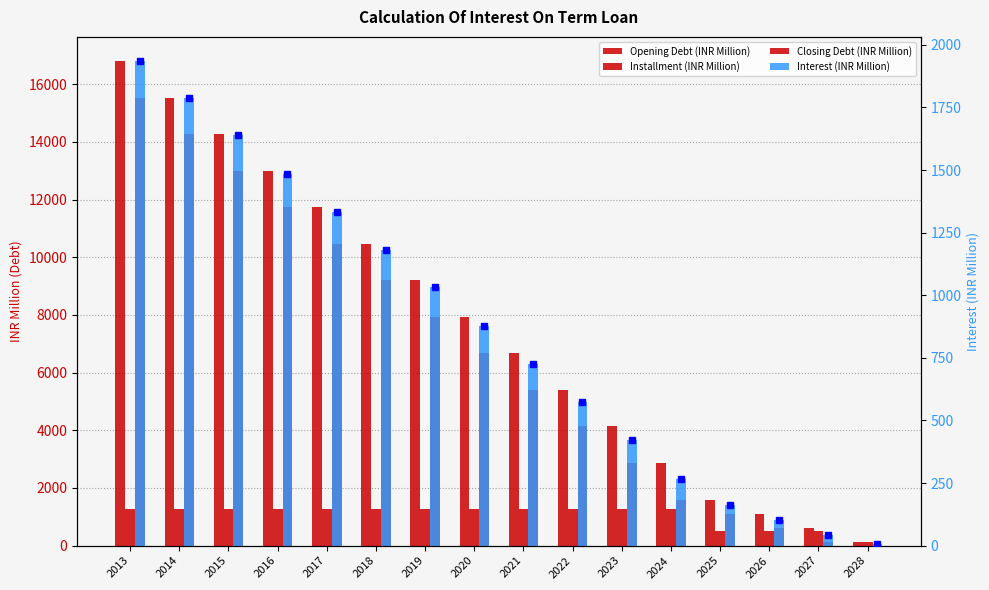

Reading right to left, what are all the values shown in this chart?

Opening Debt (INR Million): 120.8	612.9	1105.0	1597.1	2864.3	4131.5	5398.7	6665.9	7933.1	9200.3	10467.5	11734.7	13001.9	14269.1	15536.3	16800.0
Installment (INR Million): 120.8	492.1	492.1	492.1	1267.2	1267.2	1267.2	1267.2	1267.2	1267.2	1267.2	1267.2	1267.2	1267.2	1267.2	1263.7
Closing Debt (INR Million): 0.0	120.8	612.9	1105.0	1597.1	2864.3	4131.5	5398.7	6665.9	7933.1	9200.3	10467.5	11734.7	13001.9	14269.1	15536.3
Interest (INR Million): 7.2	44.1	103.1	162.1	267.7	420.9	571.8	723.9	875.9	1030.8	1180.1	1332.1	1484.2	1640.7	1788.3	1934.9